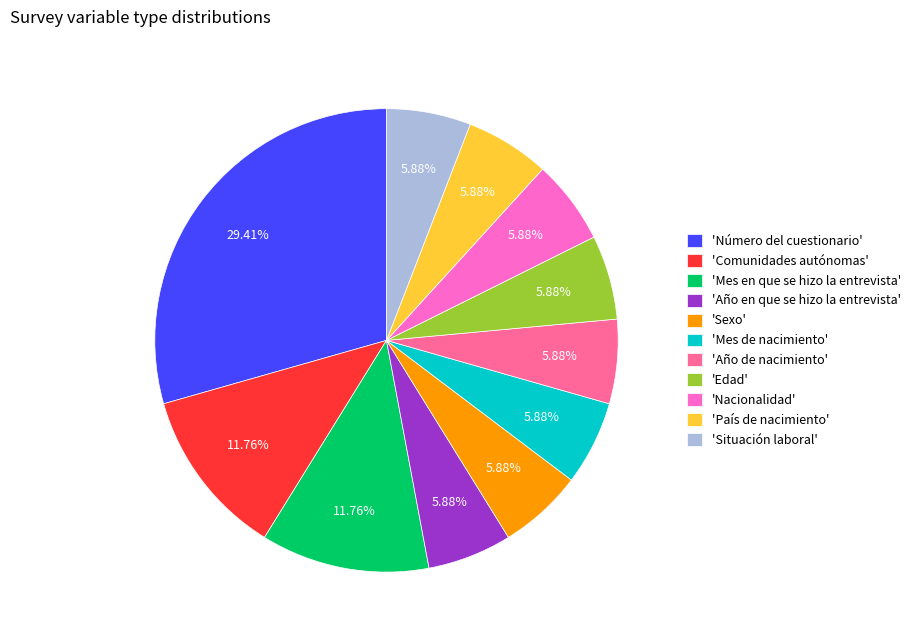

Which slice is the largest?

'Número del cuestionario'